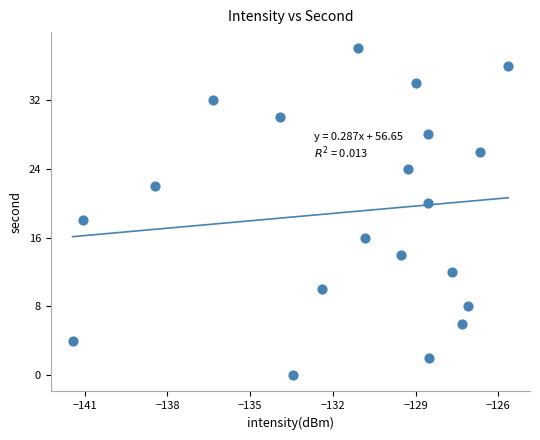

What is the range of Y values (max minus min)?

38